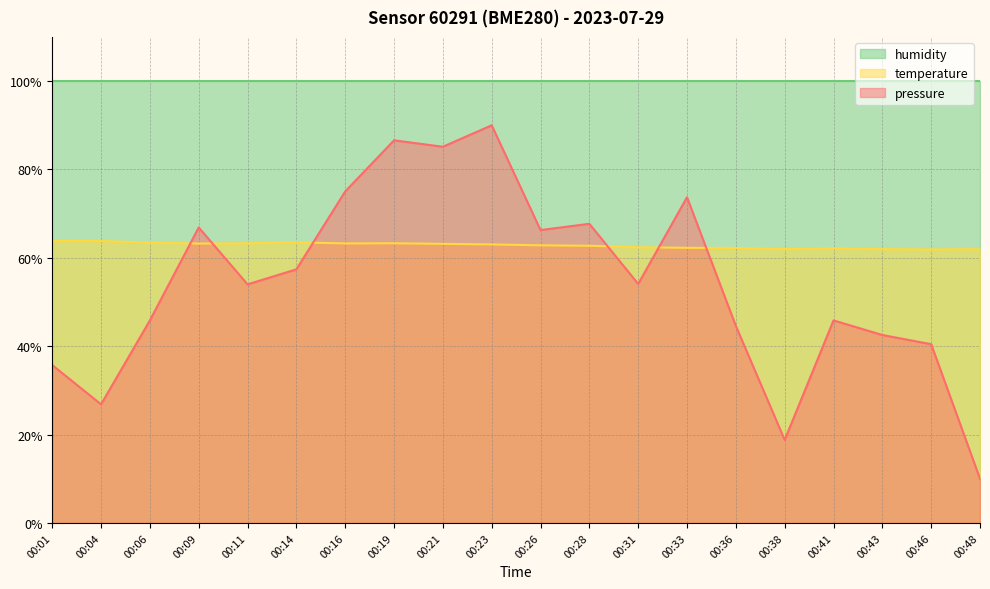

What is the difference between the pressure values at 00:09 and 00:23?

23.1